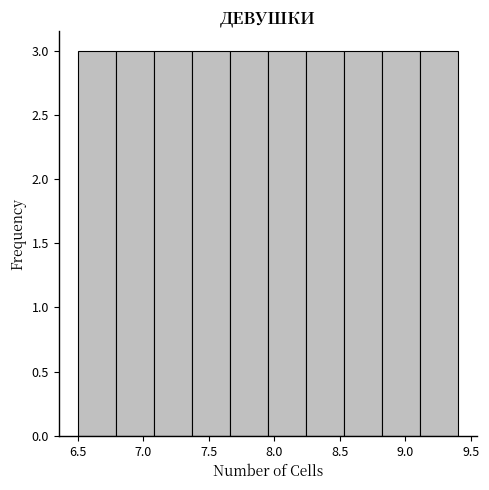

What is the height of the bar covering 8.24 to 8.53 on the x-axis? Neither the bar edges nor the heights are printed on the chart, so give them approximately, as read against the axes.

3